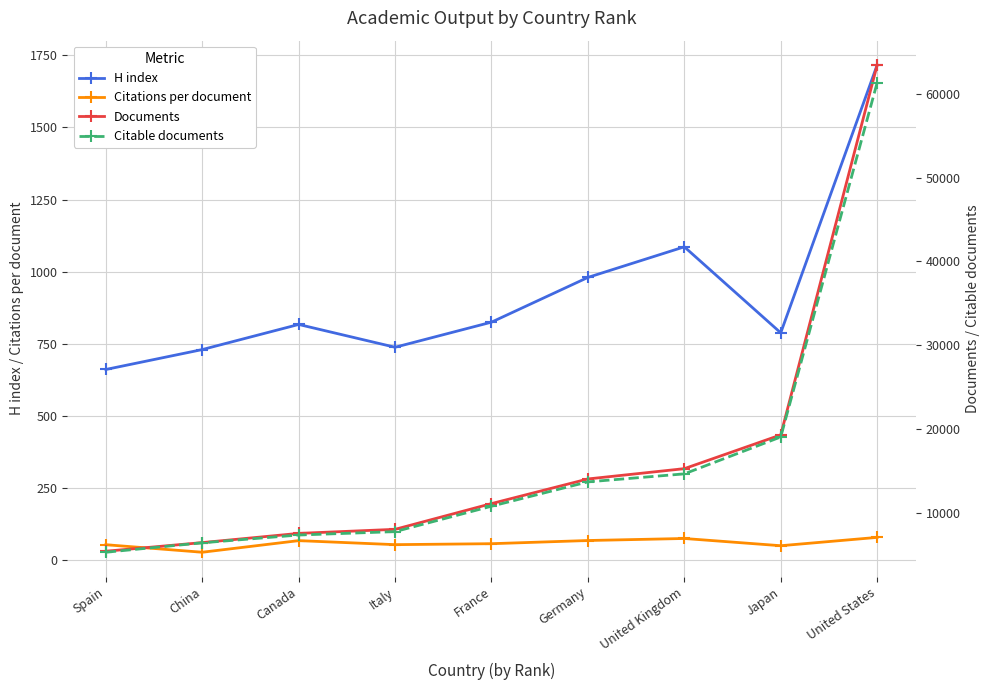

True or false: Citable documents has a value of 3693.5 at Canada.

False